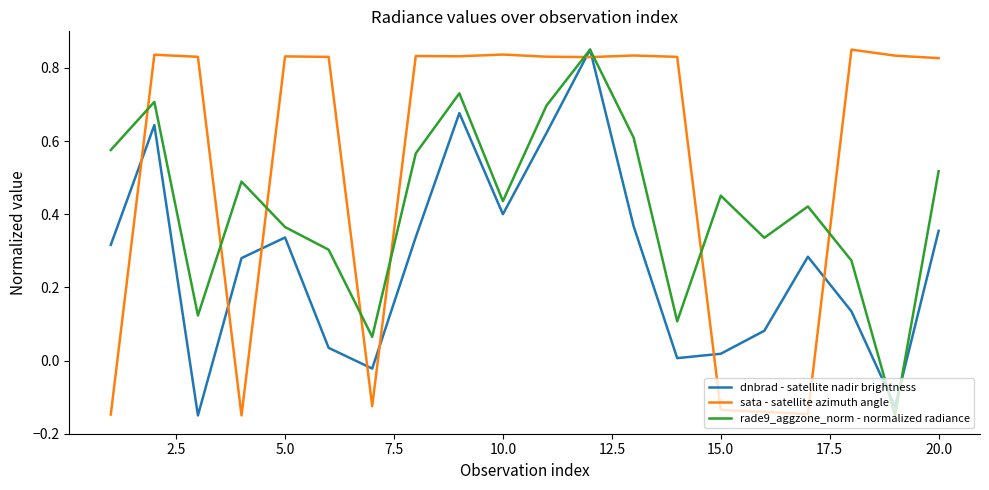

At how many categories does at least one series exceed 0?

20